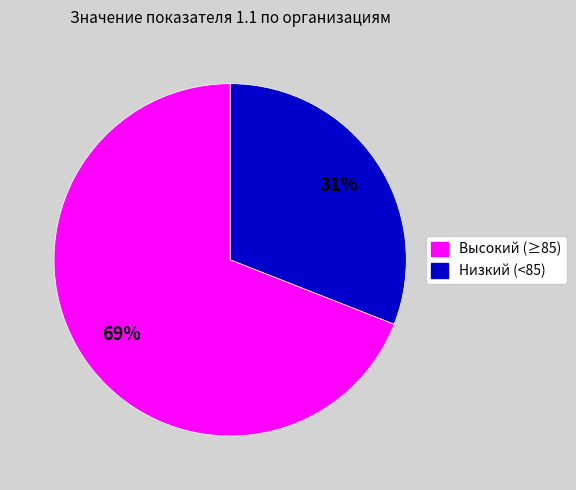

To the nearest percent, what is the average slice percentage?

50%